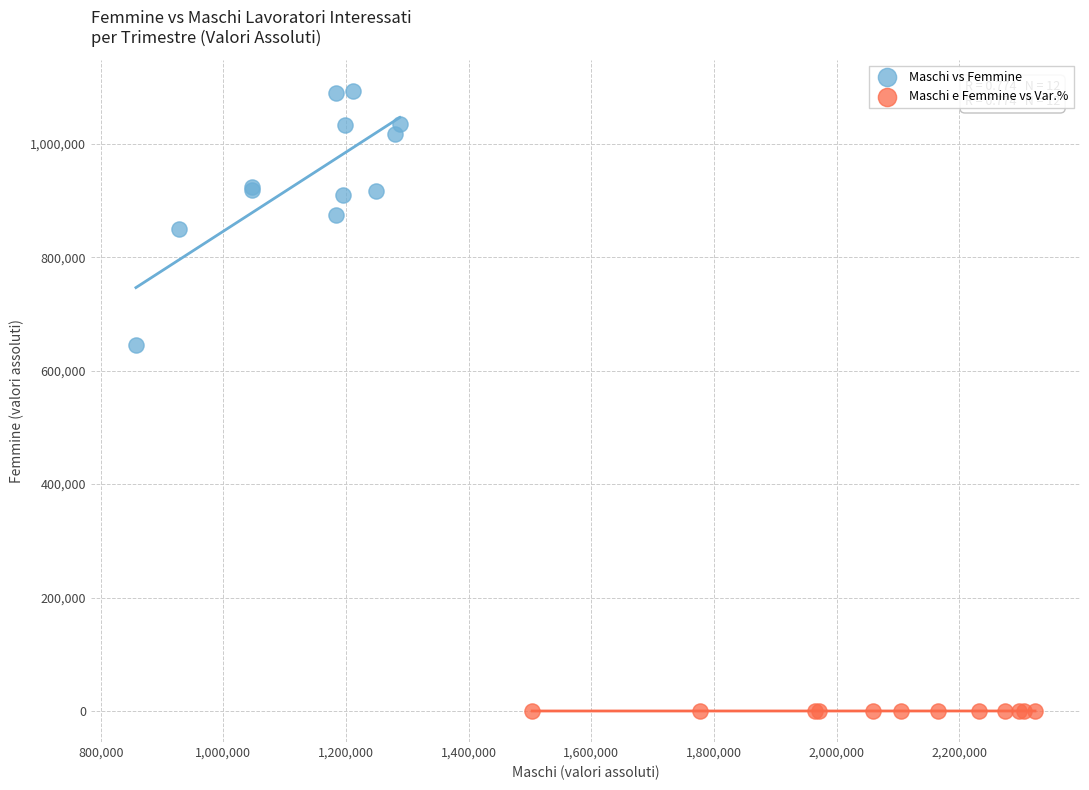

What are all the series names shown in the legend?

Maschi vs Femmine, Maschi e Femmine vs Var.%